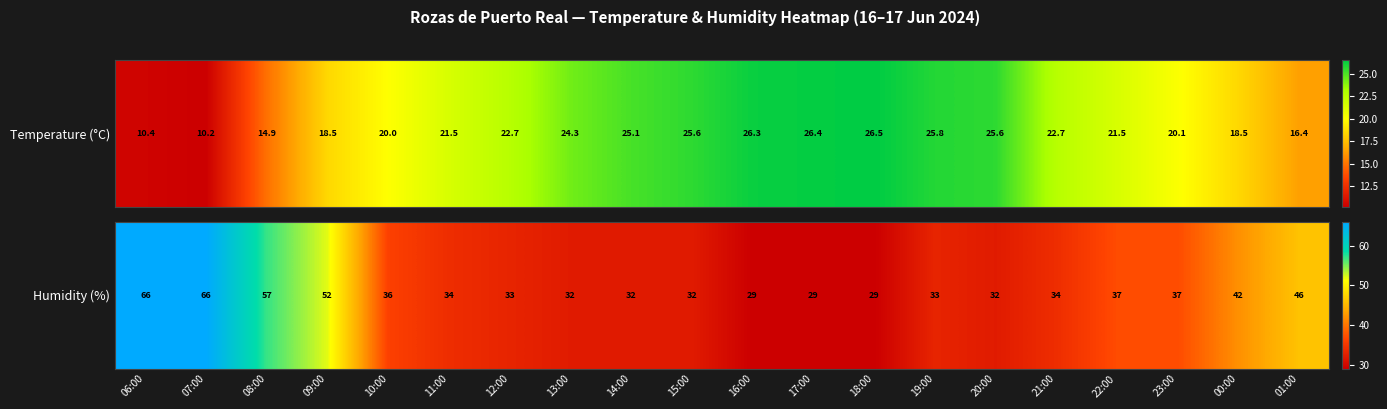

Reading right to left, list all the values displayed in this chart.

46	42	37	37	34	32	33	29	29	29	32	32	32	33	34	36	52	57	66	66